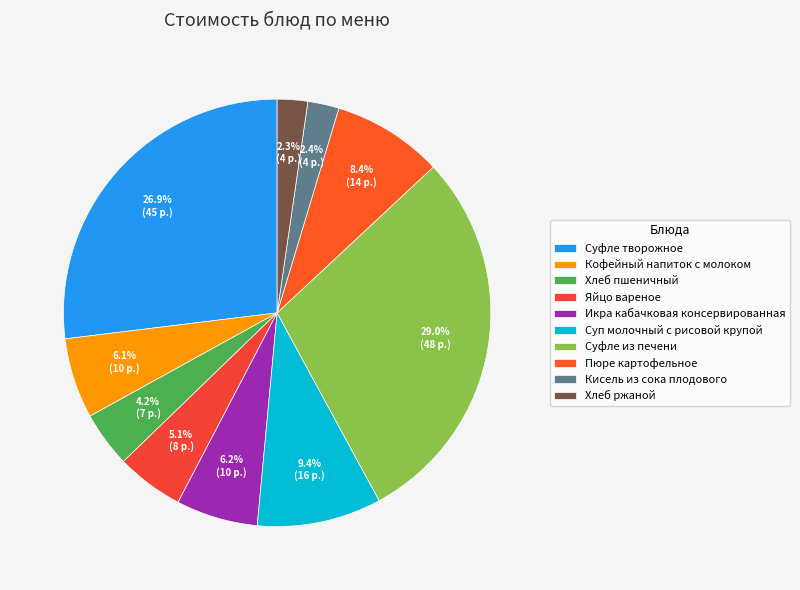

How much of the chart is everything except Икра кабачковая консервированная?

93.8%